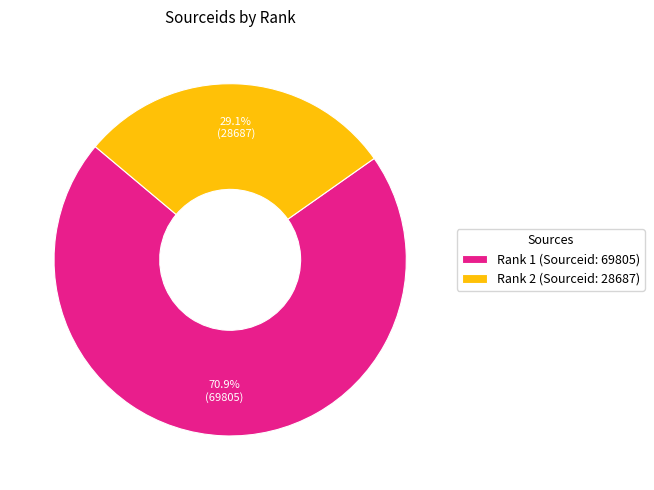

Between Rank 1 and Rank 2, which is larger?

Rank 1